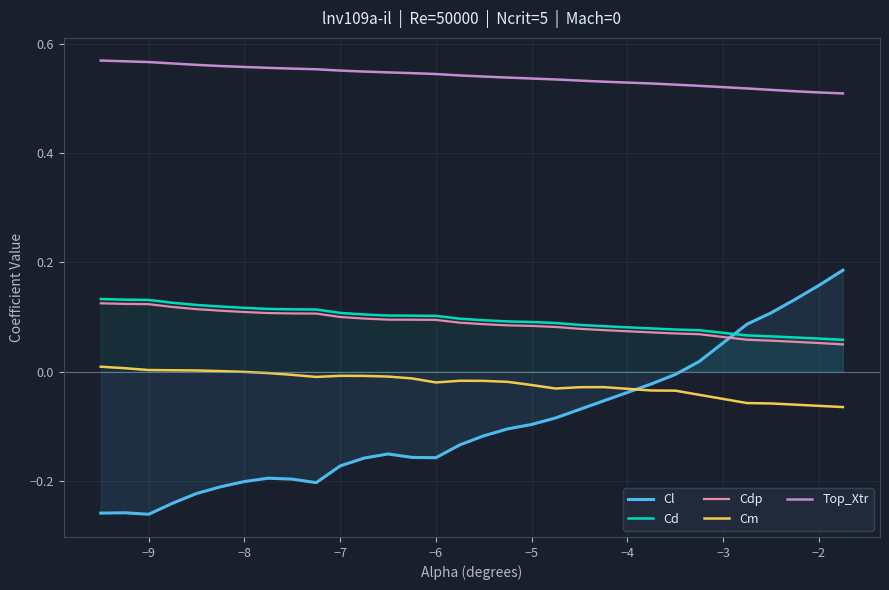

Which series has the largest total across all categories?

Top_Xtr